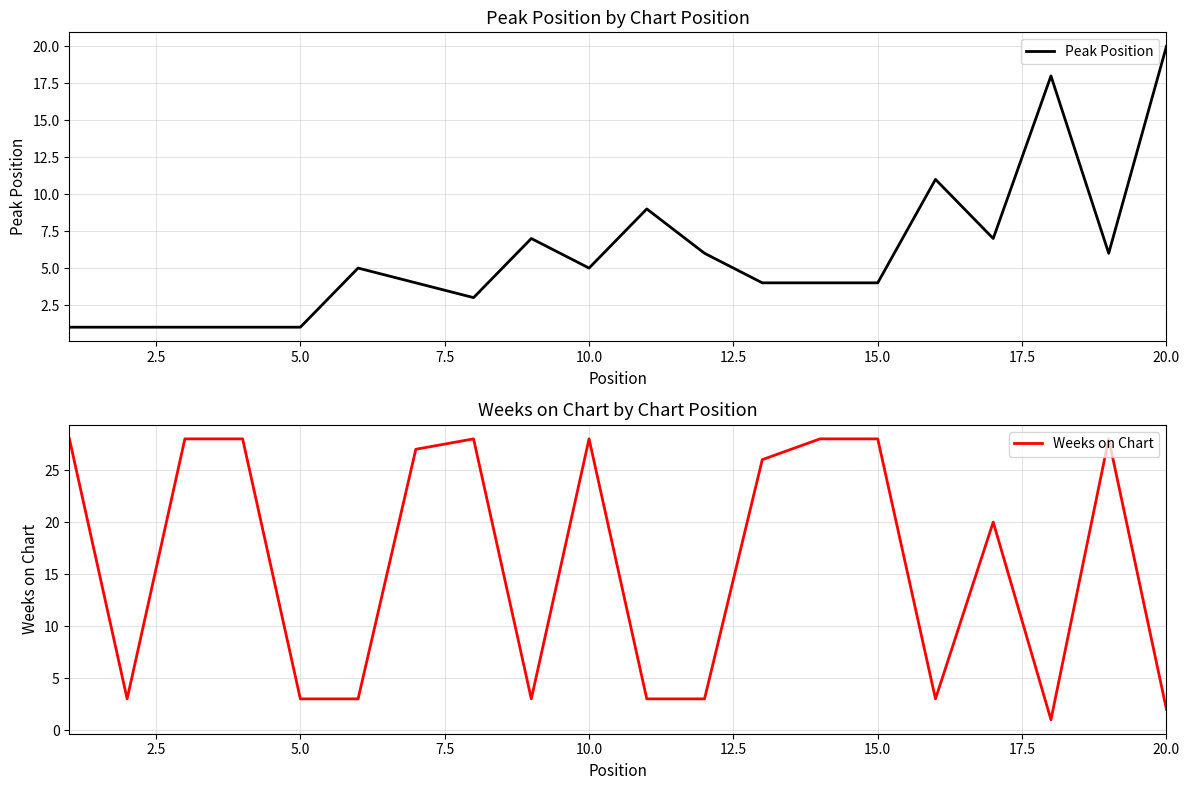

The Peak Position series shows 4 at 15.0. True or false?

True